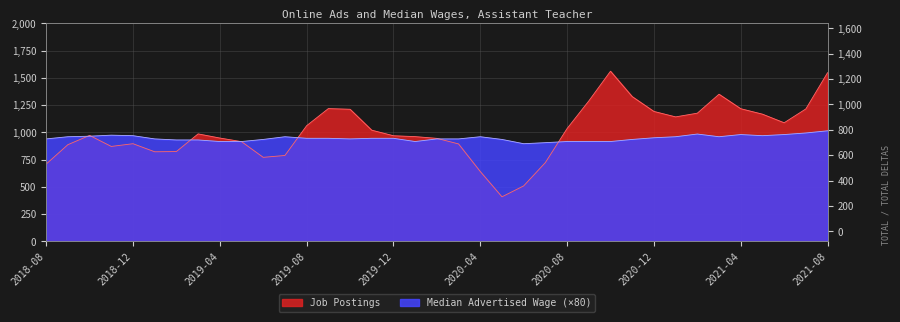

Rank the categories by Median Advertised Wage value from highest to lowest.

2021-08, 2021-07, 2021-02, 2021-04, 2021-06, 2018-11, 2018-12, 2021-05, 2018-10, 2018-09, 2019-07, 2020-04, 2021-01, 2021-03, 2020-12, 2019-08, 2019-09, 2019-11, 2019-12, 2018-08, 2019-01, 2019-10, 2020-02, 2020-03, 2019-06, 2020-05, 2020-11, 2019-02, 2019-03, 2019-04, 2019-05, 2020-01, 2020-08, 2020-09, 2020-10, 2020-07, 2020-06